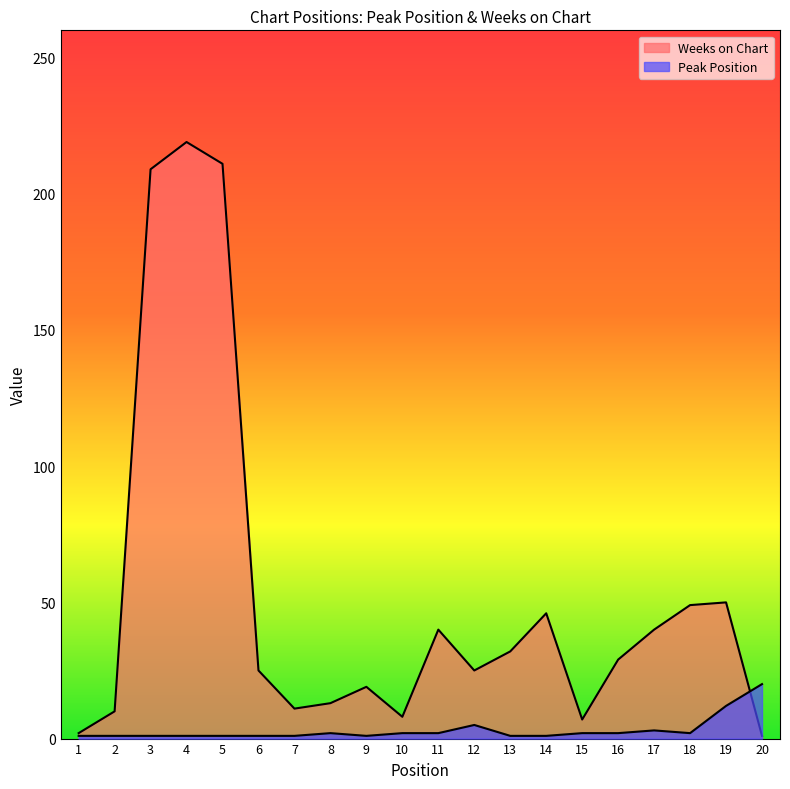

Reading left to right, list all the values displayed in this chart.

Peak Position: 1	1	1	1	1	1	1	2	1	2	2	5	1	1	2	2	3	2	12	20
Weeks on Chart: 2	10	209	219	211	25	11	13	19	8	40	25	32	46	7	29	40	49	50	1